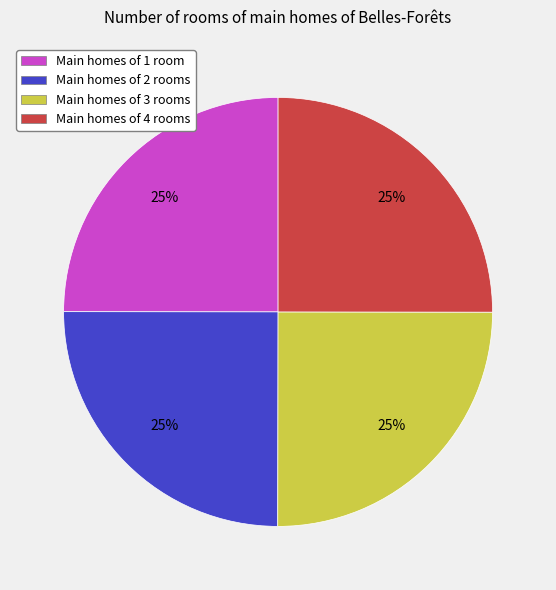

Is it true that Main homes of 3 rooms is 25% of the pie?

True